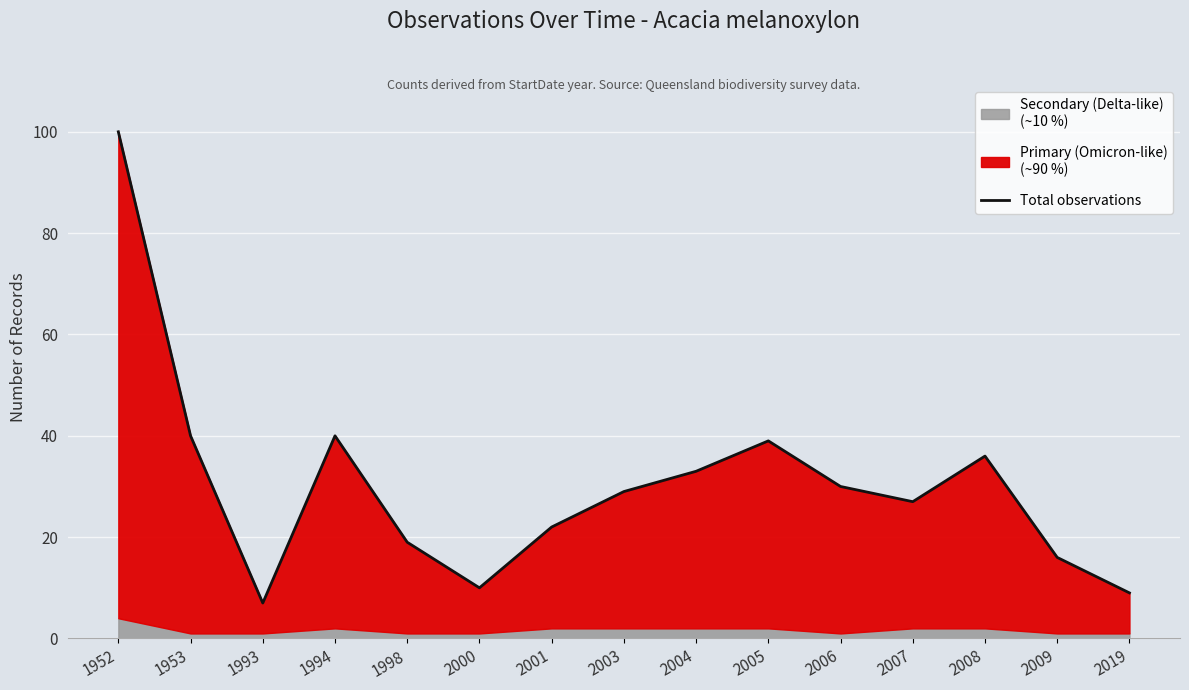

What is the value of the 10th point from the left?

39